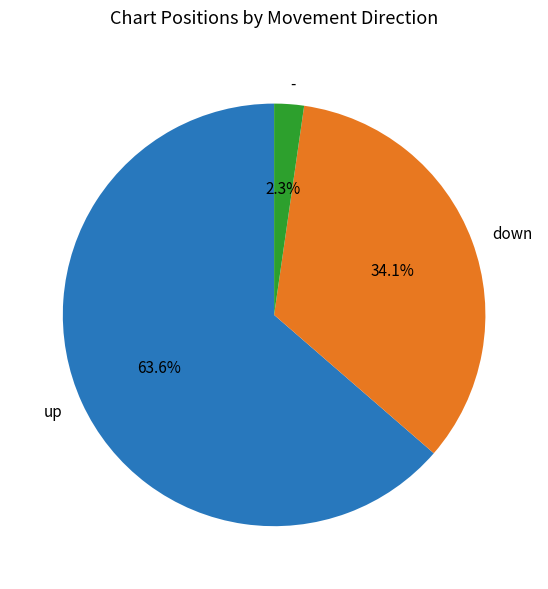

Count the number of slices in the pie.

3